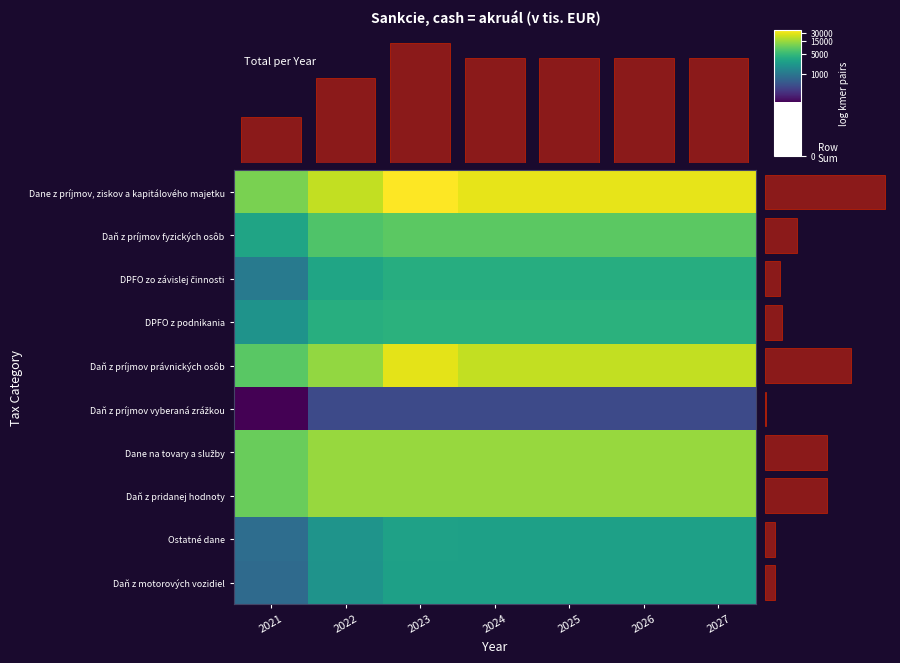

Is the value of Daň z príjmov vyberaná zrážkou at 2023 greater than the value of Dane na tovary a služby at 2021?

No